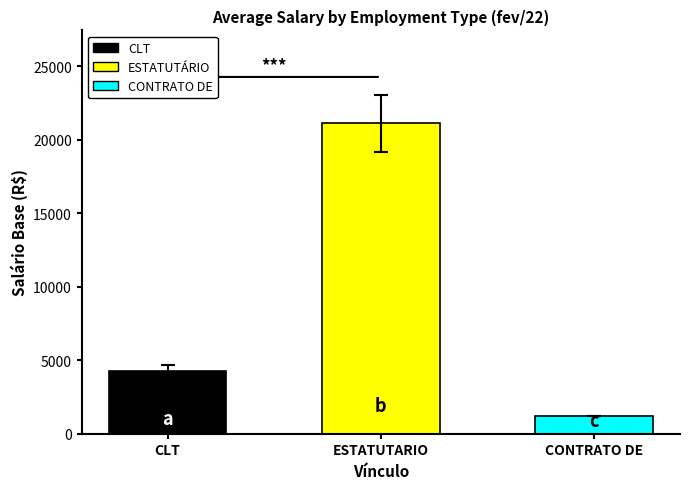

What is the minimum value shown in the chart?

1212.0